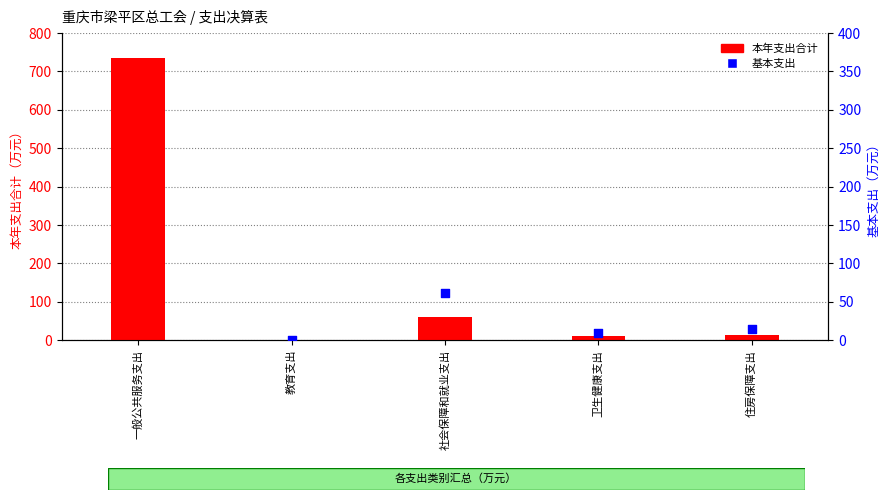

At which category is the sum across all series the highest?

一般公共服务支出